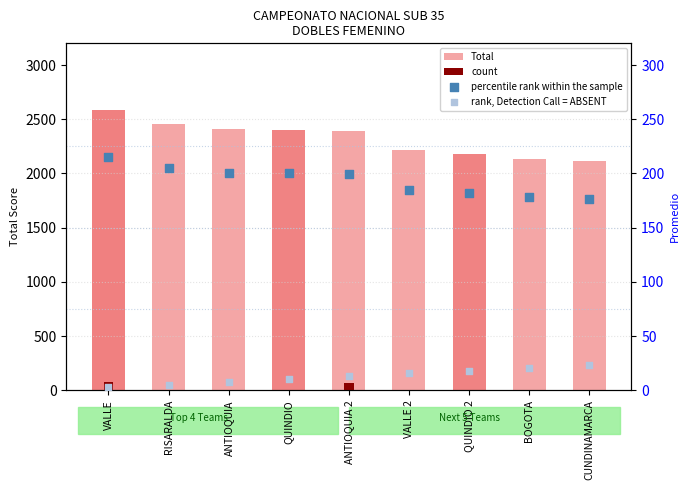

Which series has the largest total across all categories?

Total